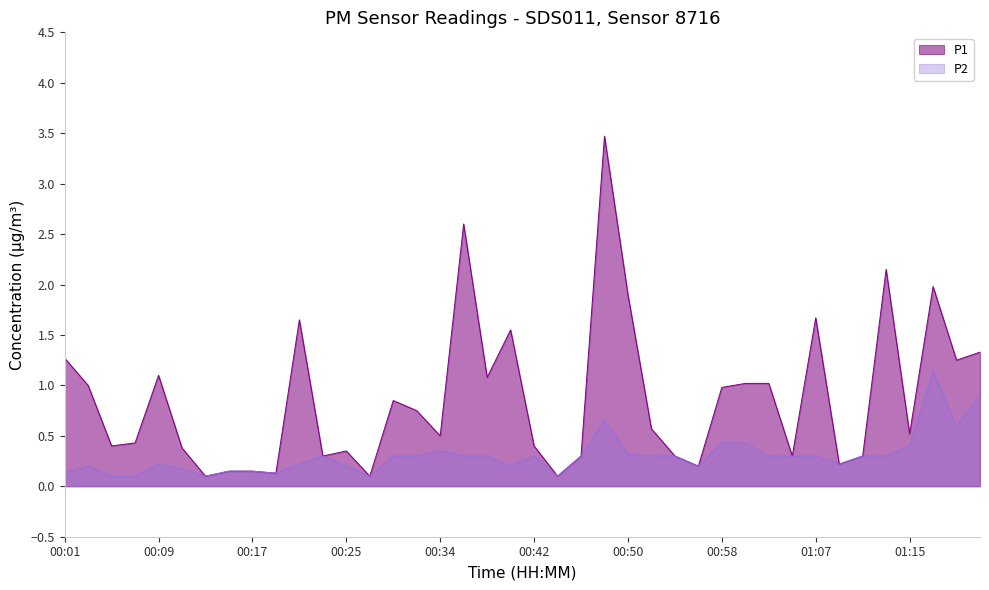

What is the total value across all series at 00:15?

0.3